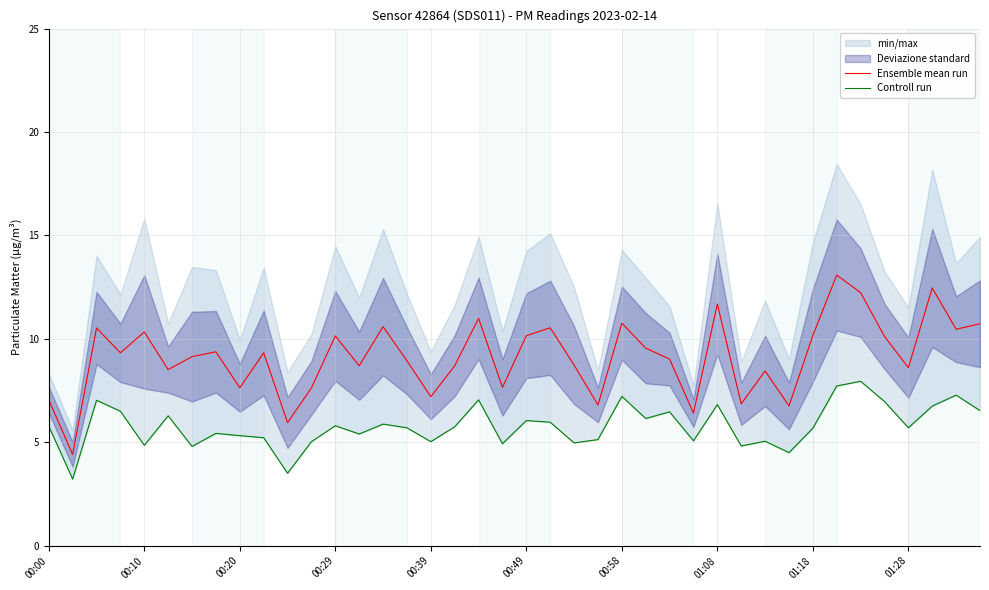

Is it true that Ensemble mean run equals 2.4 at 00:29?

False